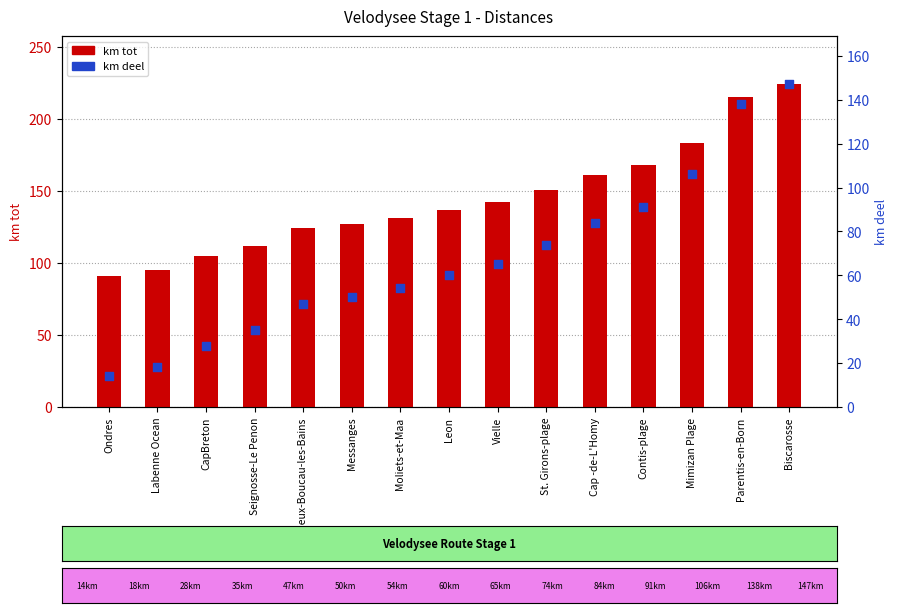

At how many categories does at least one series exceed 107?

12